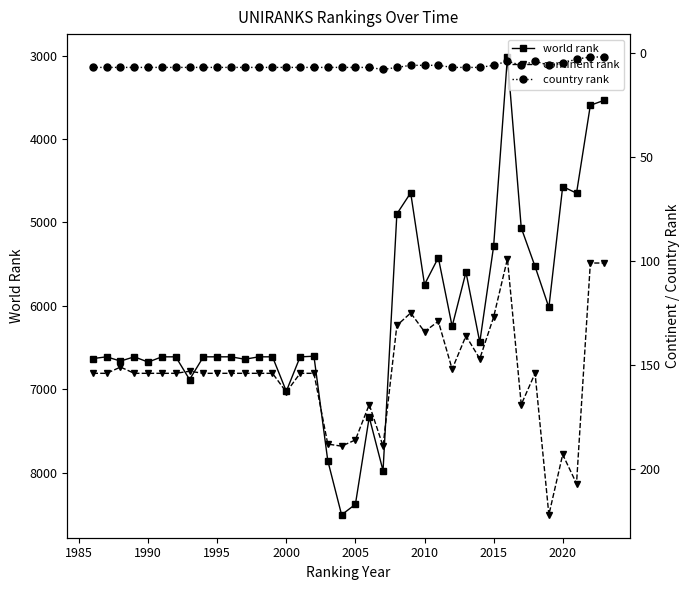

What is the maximum value for world rank?

8506